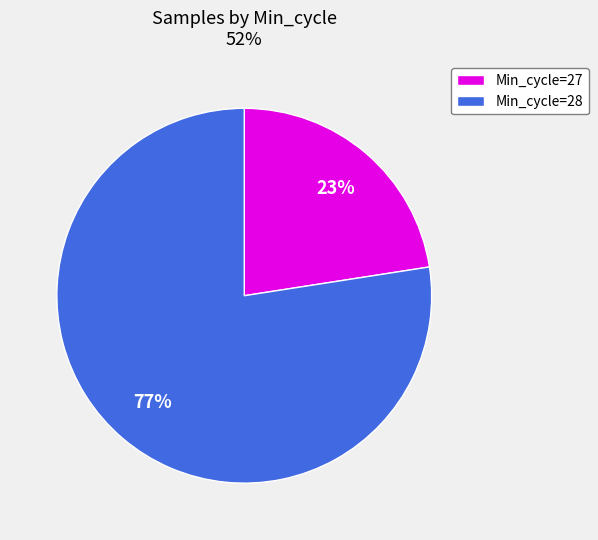

True or false: Min_cycle=28 accounts for 67% of the total.

False